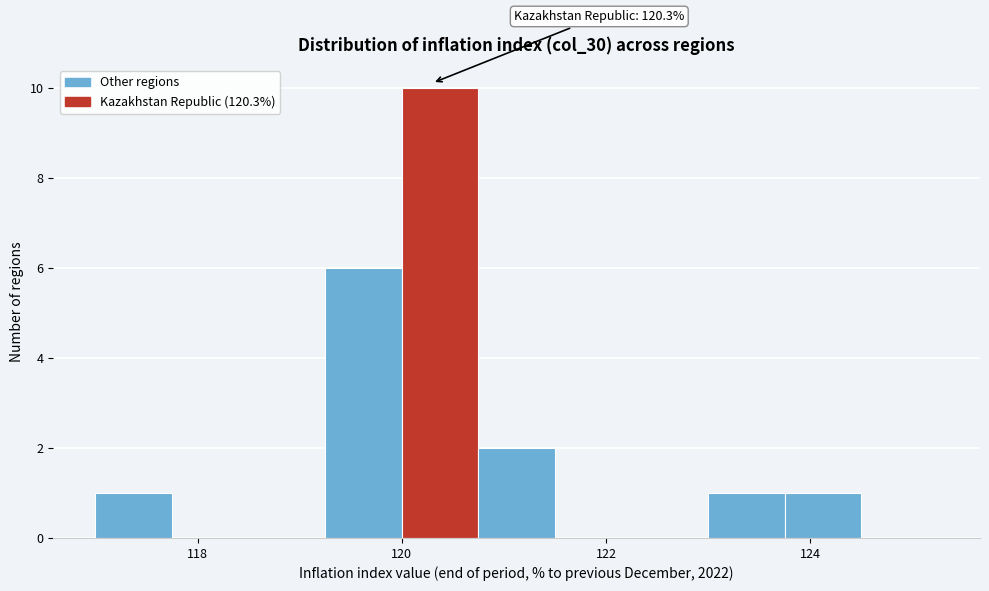

Around what value on the x-axis is the tallest bar? Give the approximate position of its centre, as read against the axis.

120.4